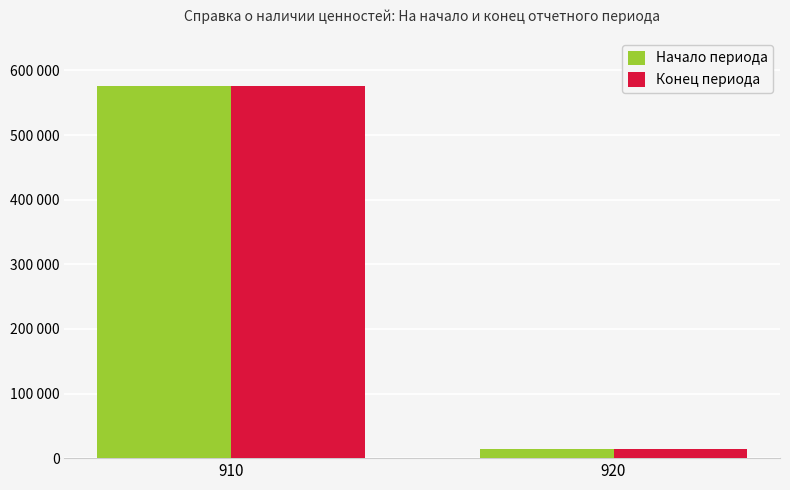

What is the maximum value for Начало периода?

576248.3